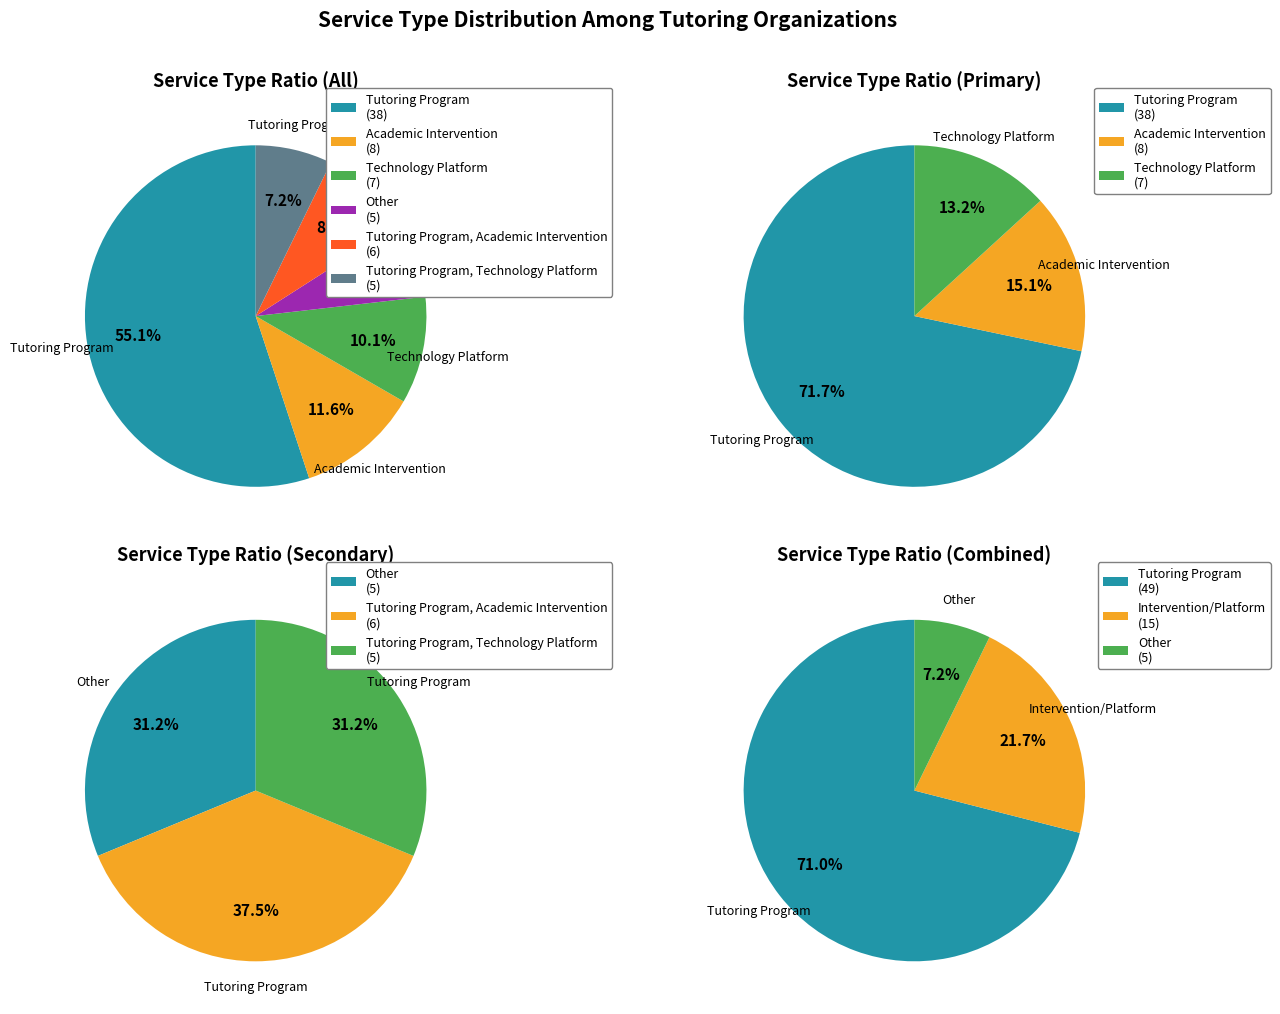

How much of the chart is everything except Technology Platform?

89.9%